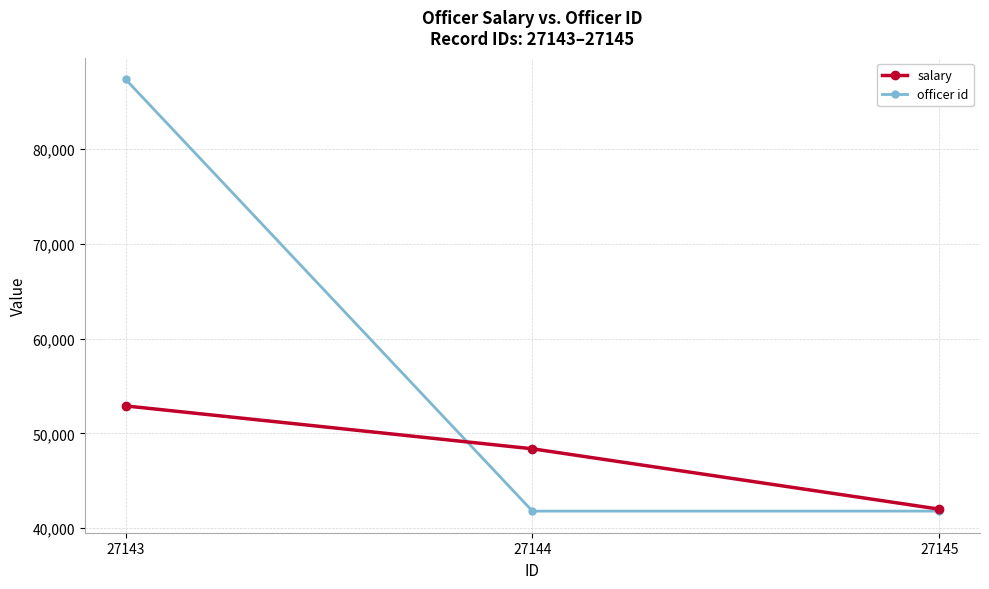

How many lines are shown in the chart?

2